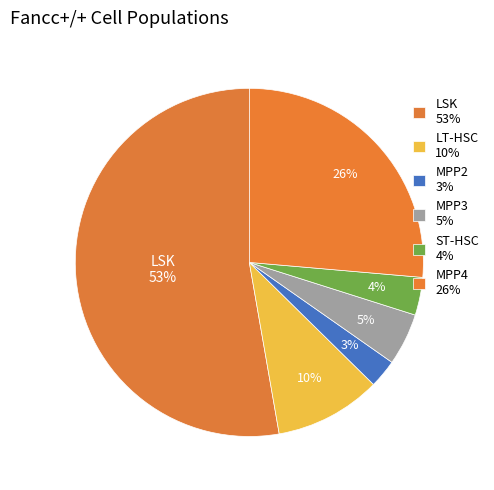

What is the largest slice in the pie chart?

LSK